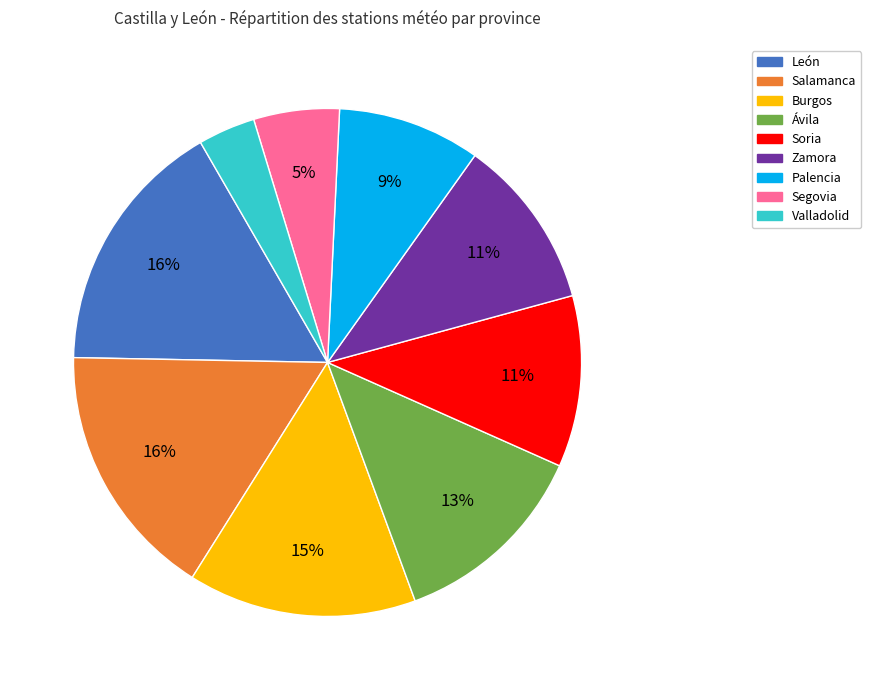

How many segments does this pie chart have?

9